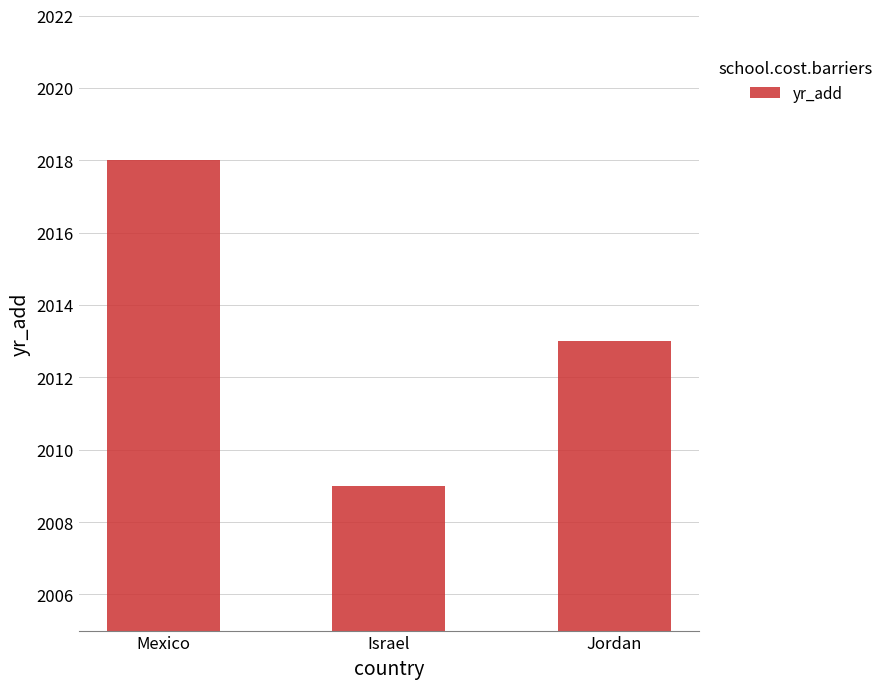

How many bars are there in total?

3